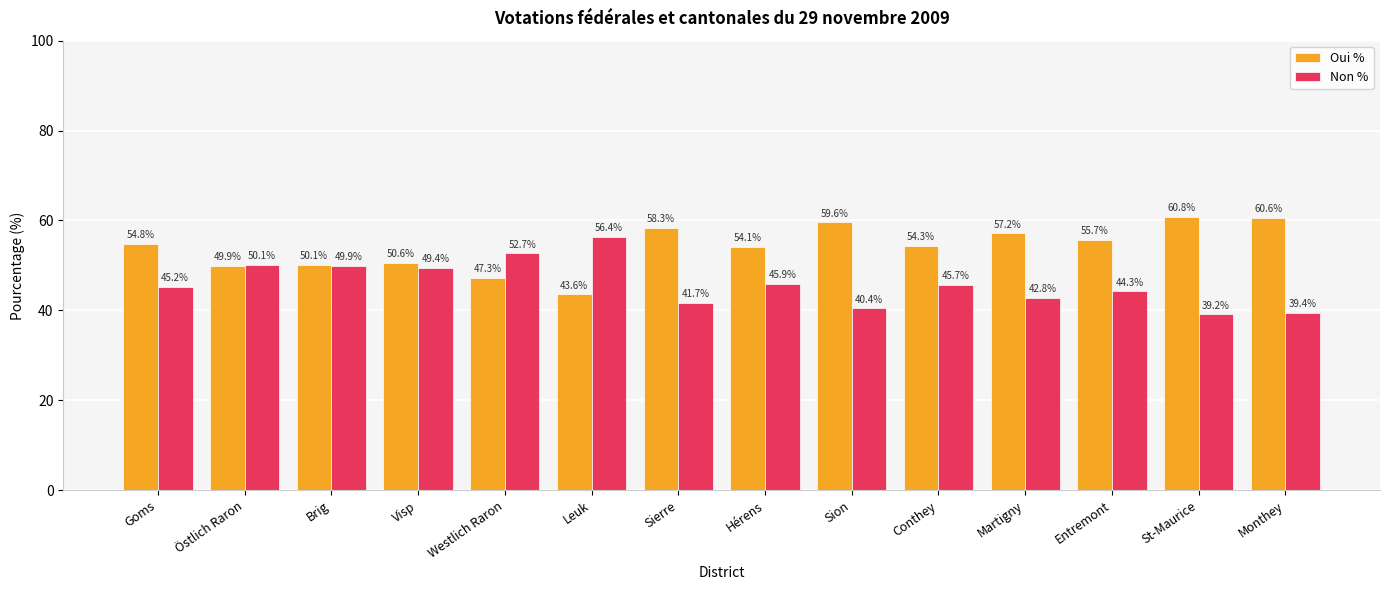

Rank the series by their average value, from highest to lowest.

Oui %, Non %